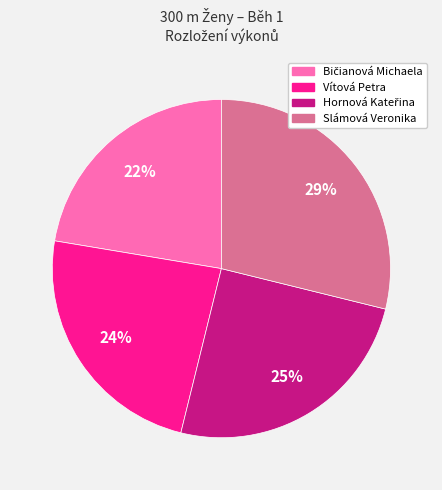

Count the number of slices in the pie.

4